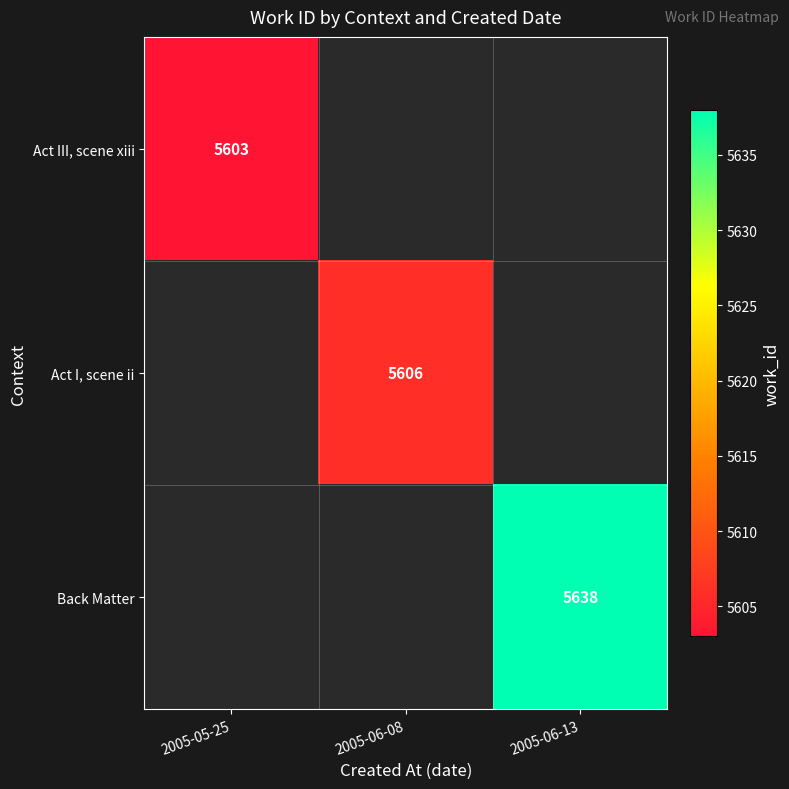

True or false: Act I, scene ii has a value of 5606 at 2005-06-08.

True